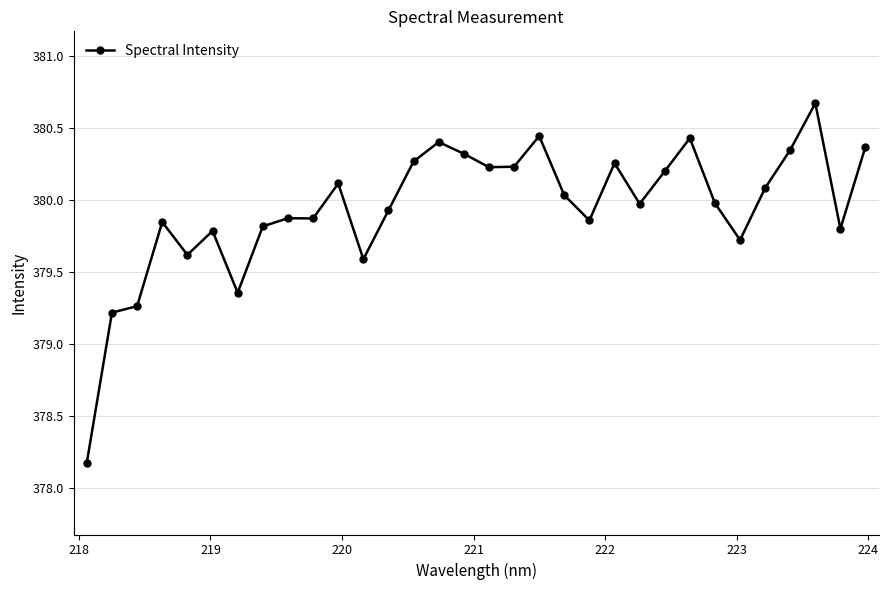

What is the difference between the second highest and second lowest values?

1.2